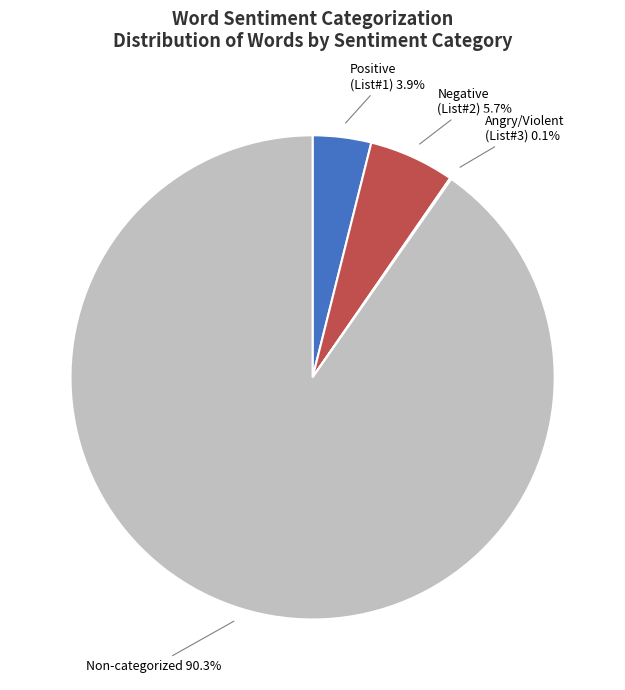

Is there a majority slice in this chart?

Yes